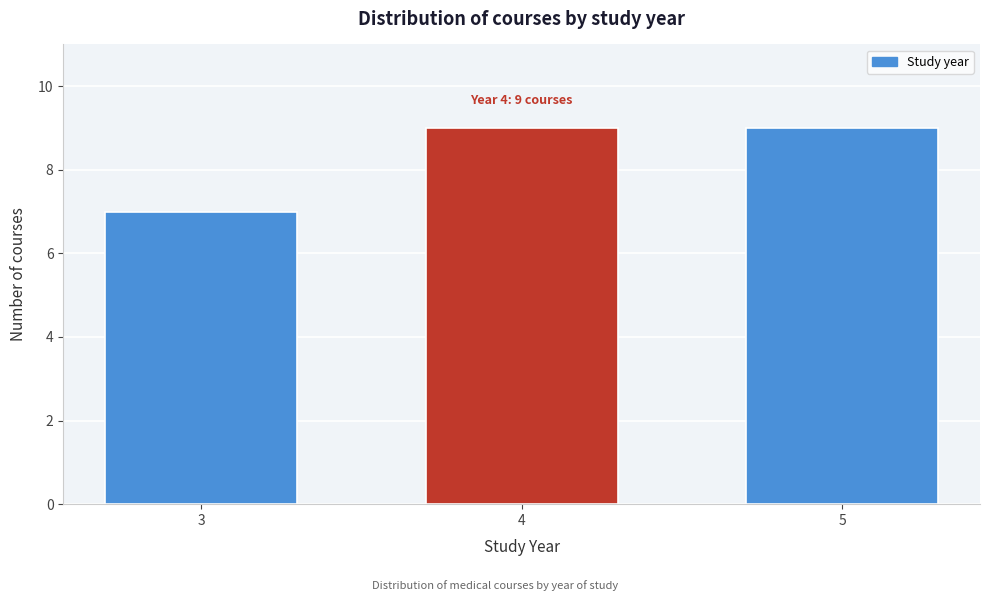

Reading left to right, list all the values displayed in this chart.

3=7	4=9	5=9